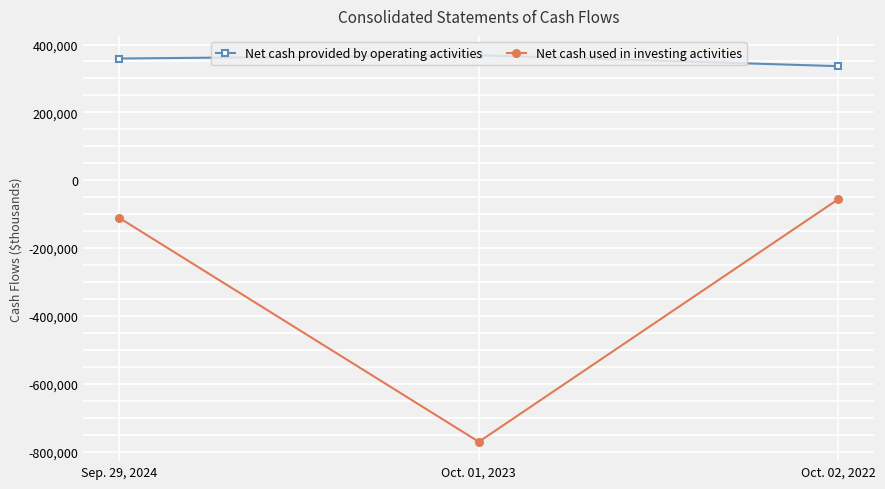

Which series has the widest spread of values?

Net cash used in investing activities